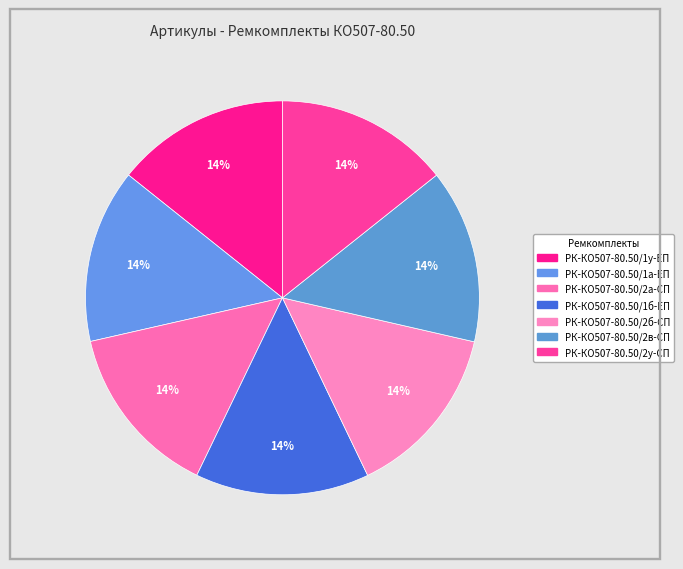

To the nearest percent, what percentage of the pie is РК-КО507-80.50/1у-ЕП?

14%